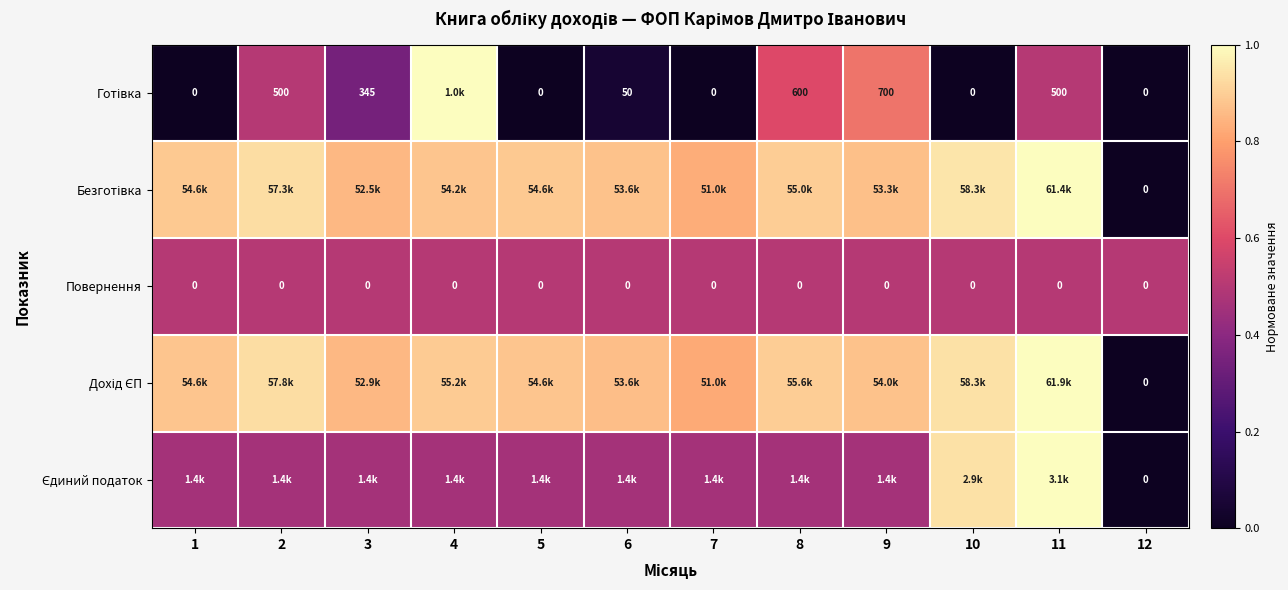

What is the difference between the highest and lowest values at 8?

0.4